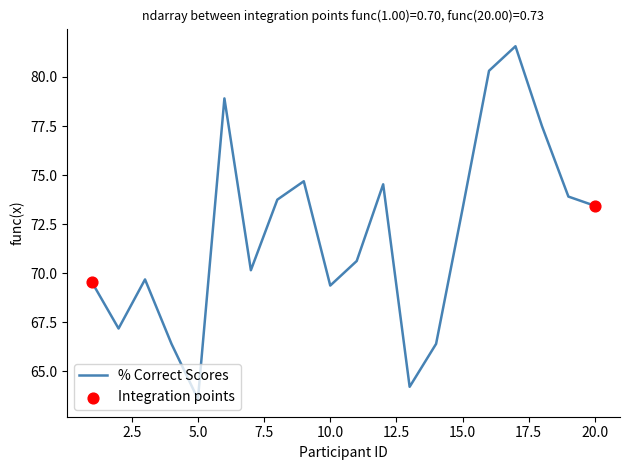

What is the greatest value displayed?

81.6